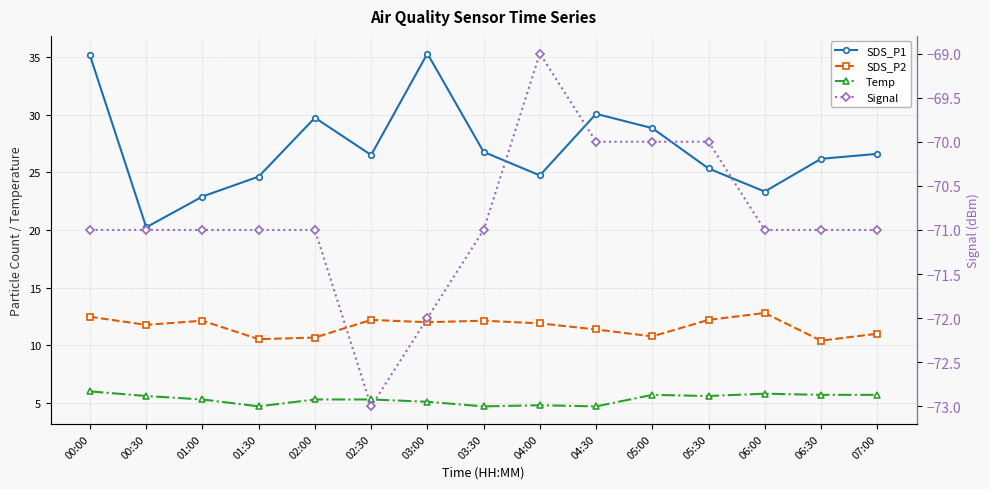

At how many categories does at least one series exceed 32?

2